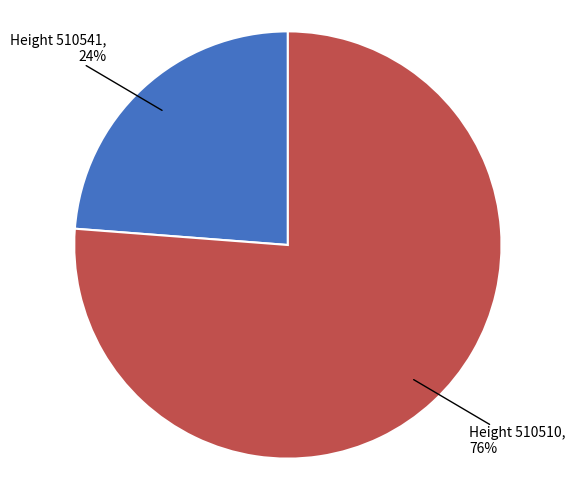

To the nearest percent, what is the difference between the largest and smallest slice percentages?

52%